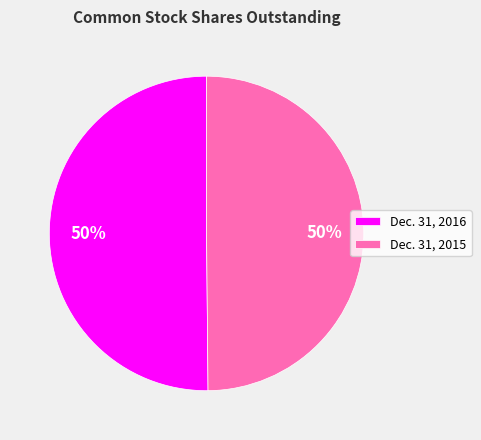

What is the ratio of the value at Dec. 31, 2016 to the value at Dec. 31, 2015?

1.0